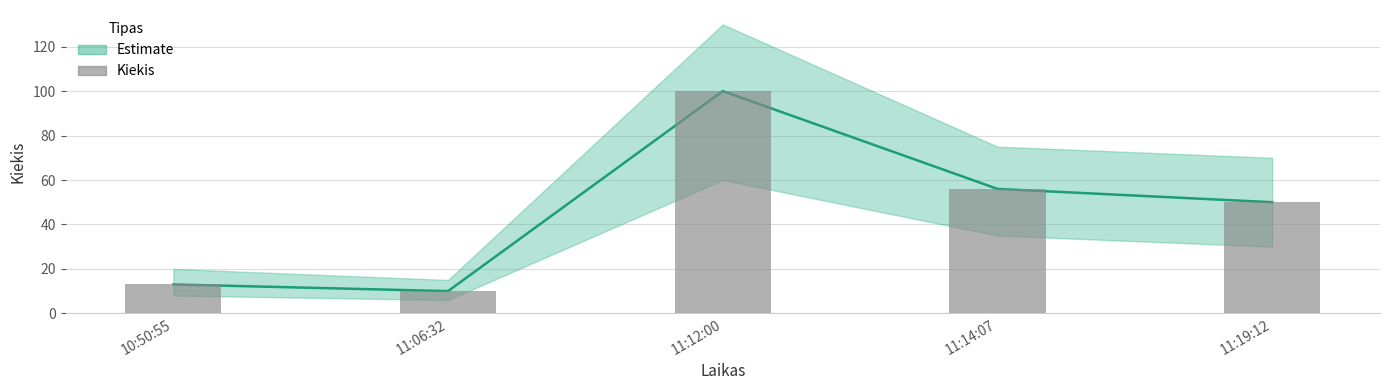

How many values exceed 50?

2